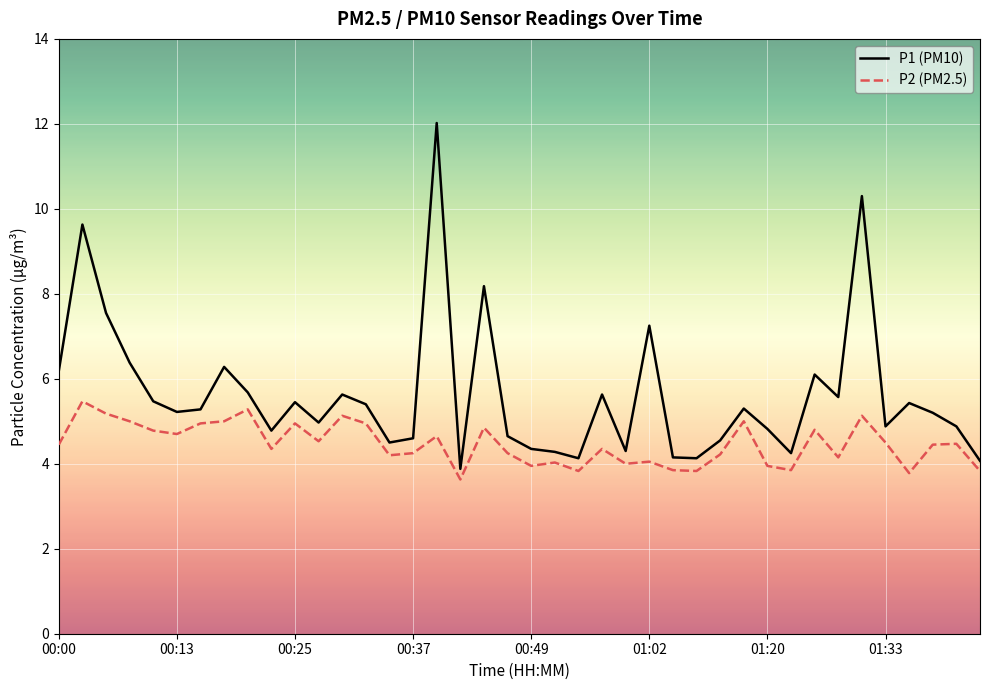

Rank the series by their maximum value, from lowest to highest.

P2 (PM2.5), P1 (PM10)